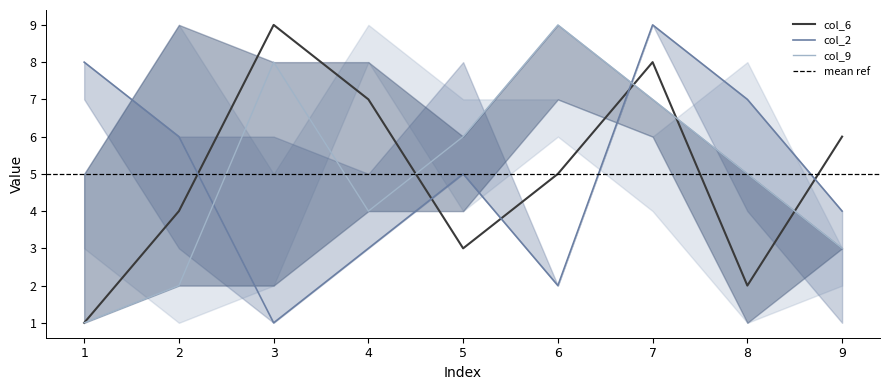

What is the minimum value shown in the chart?

1